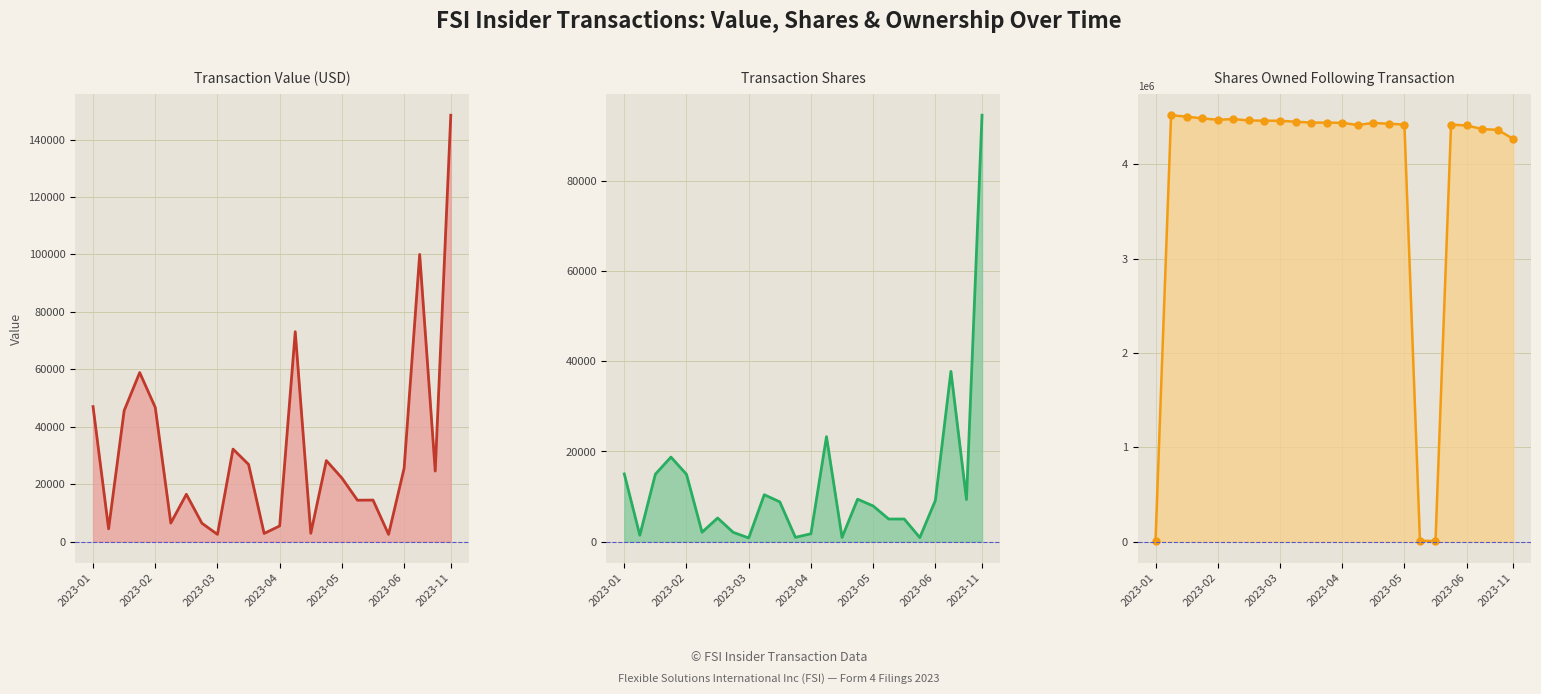

What is the label of the 19th point from the left?

18